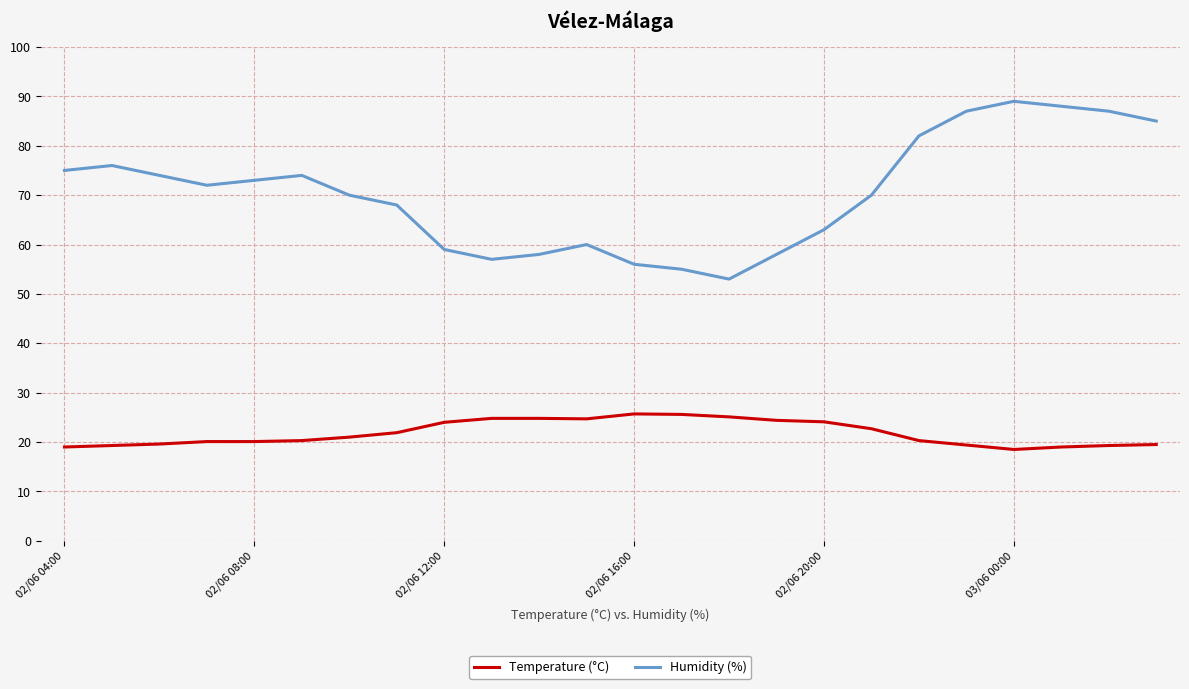

What is the difference between the maximum and minimum values in the Humidity (%) series?

36.0